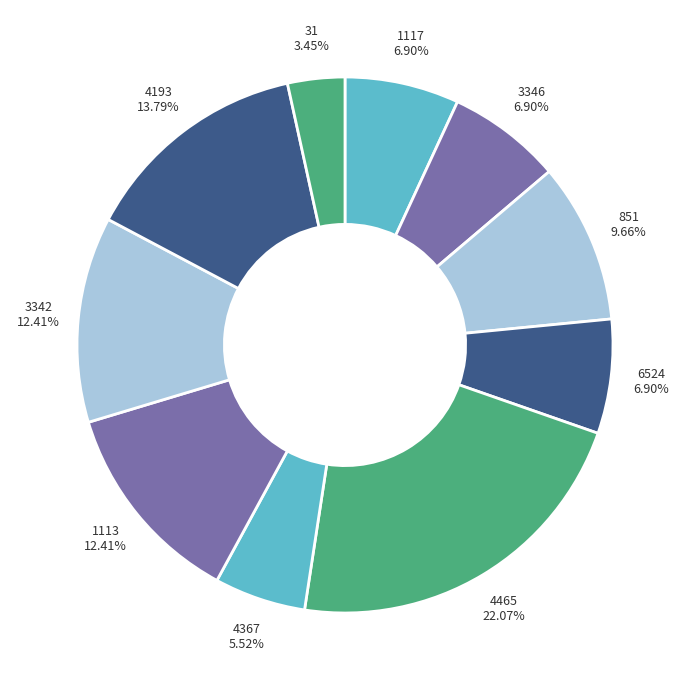

How much of the chart is everything except 31?

96.6%